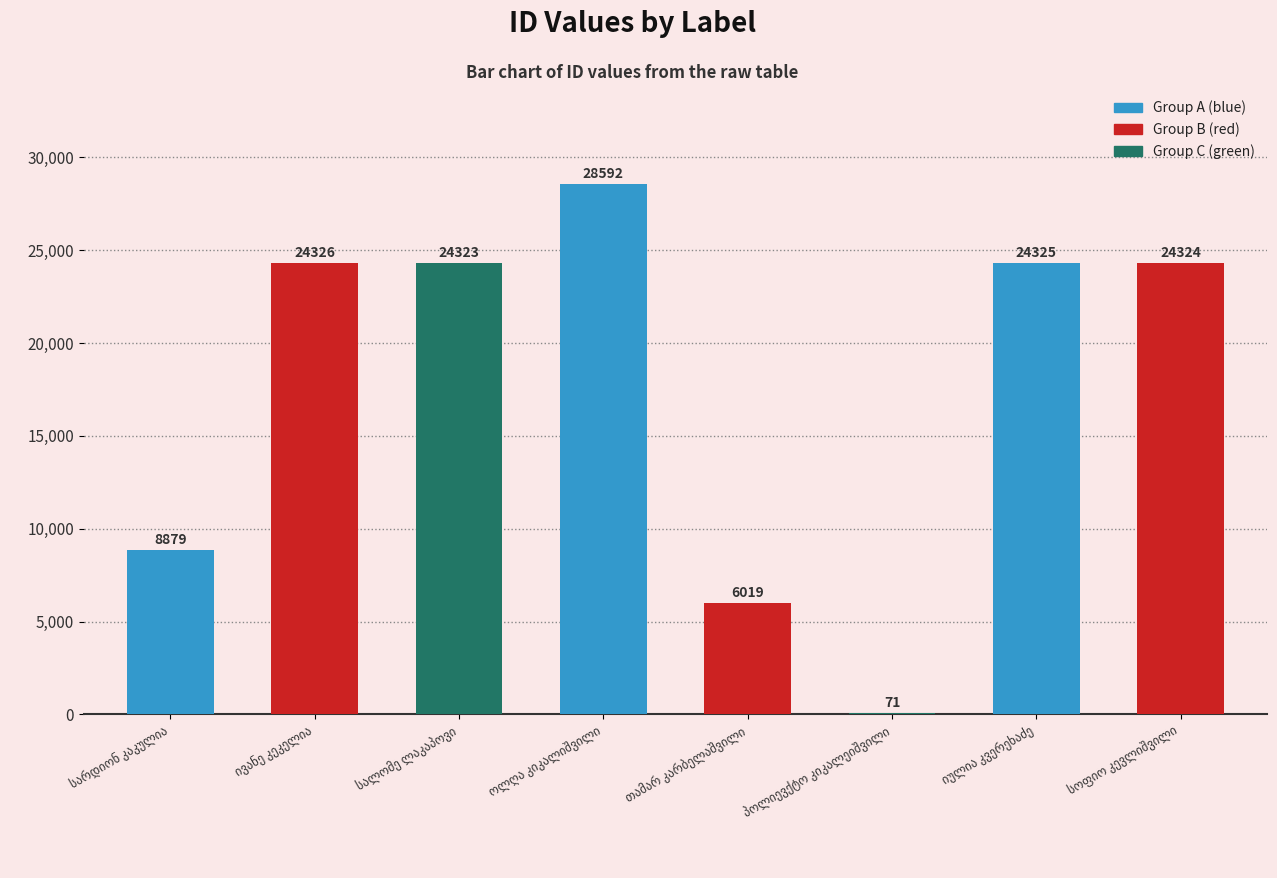

What is the maximum value shown in the chart?

28592